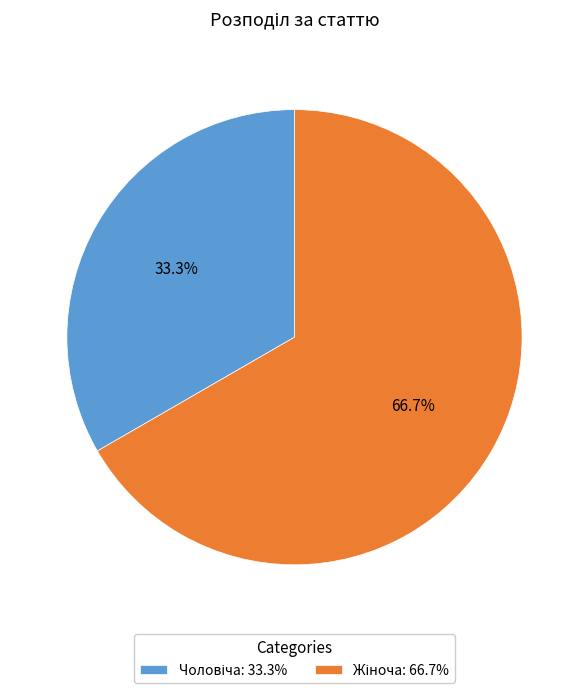

Is there a majority slice in this chart?

Yes